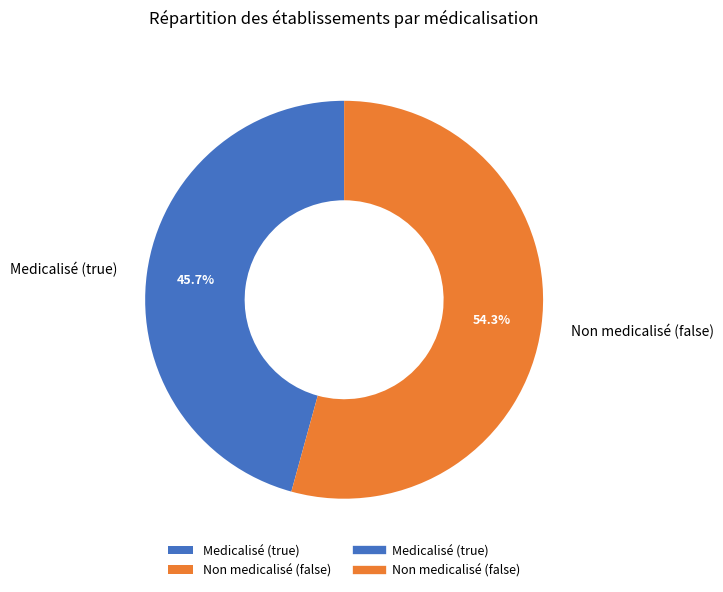

What percentage is NOT represented by Medicalisé (true)?

54.3%